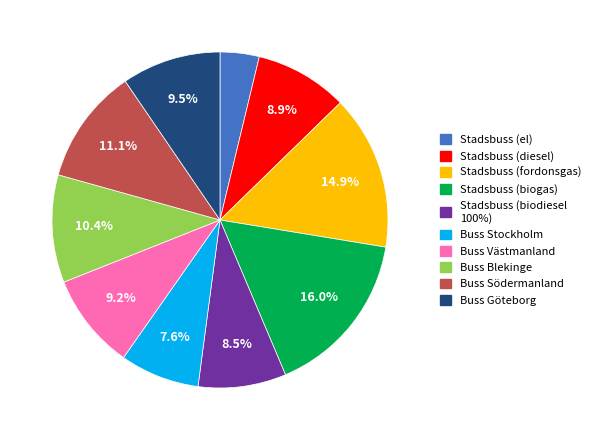

What percentage is the Stadsbuss (biogas) slice, to the nearest percent?

16%